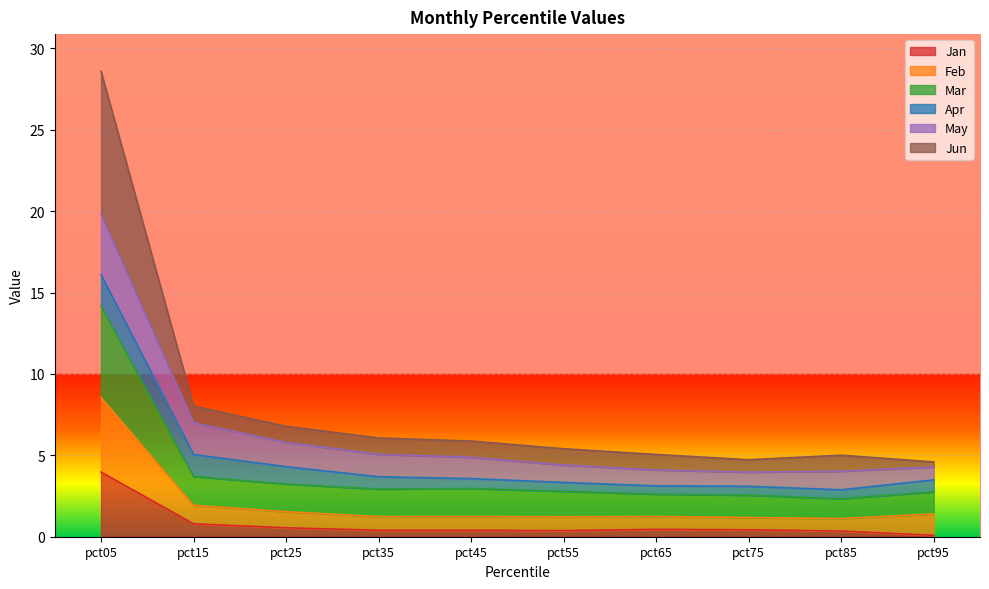

What is the difference between the Jan values at pct45 and pct65?

0.1